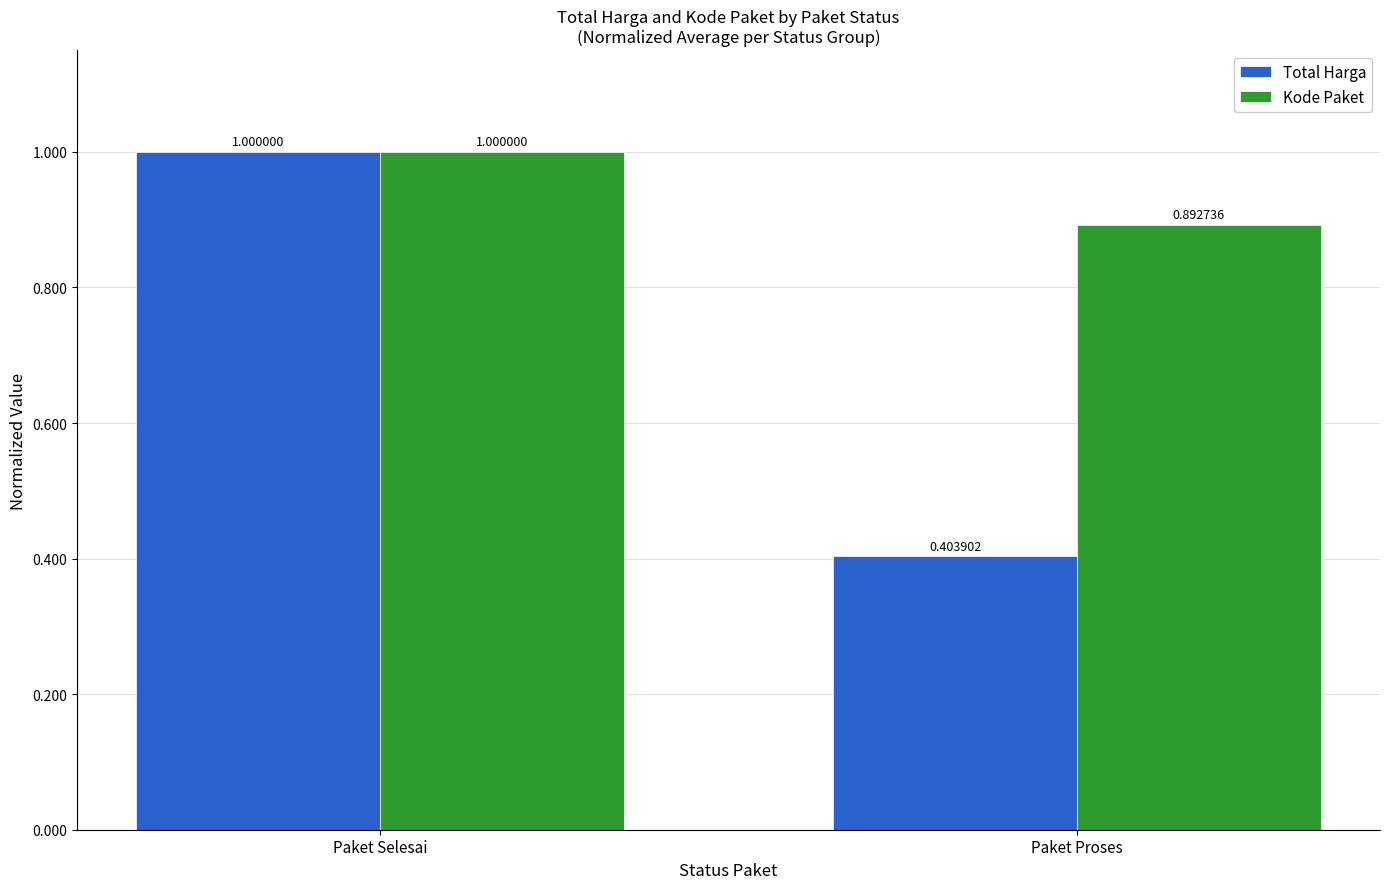

Where is Kode Paket nearest to the value 0?

Paket Proses